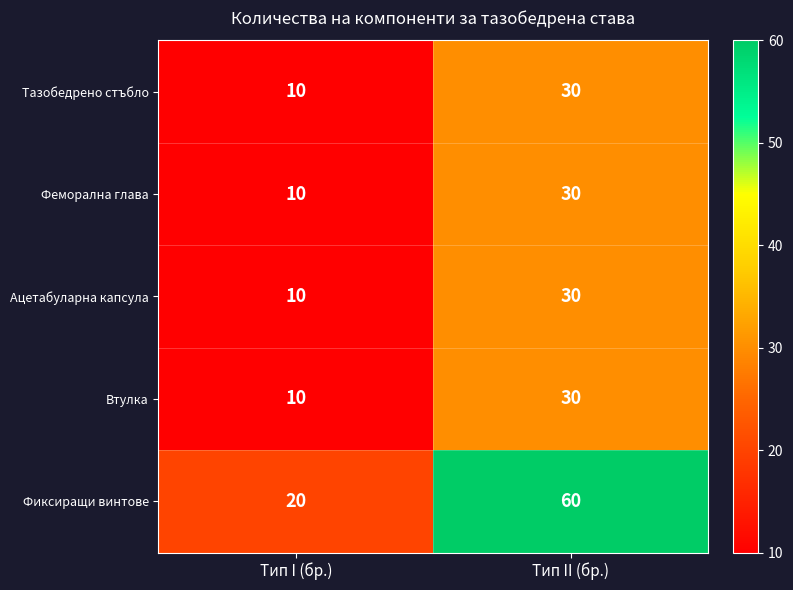

What is the sum of the Ацетабуларна капсула values at Тип II (бр.) and Тип I (бр.)?

40